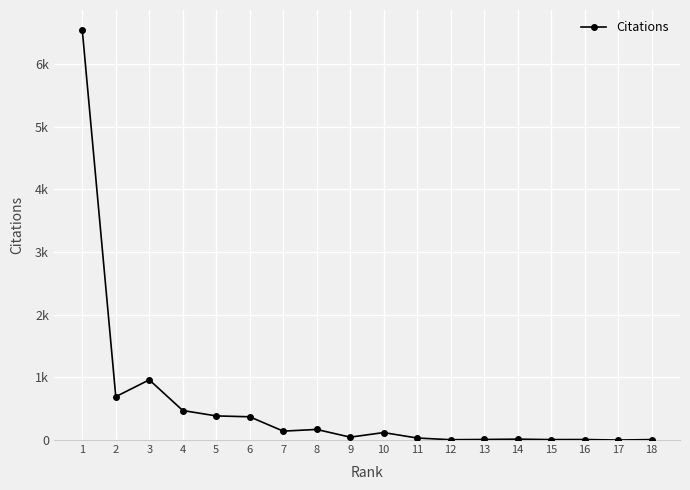

Does the chart have visible grid lines?

Yes